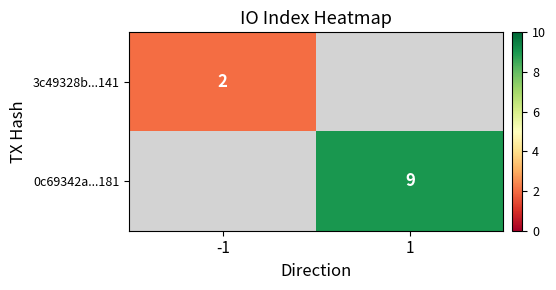

True or false: 3c49328b...141 has a value of 0 at -1.

False